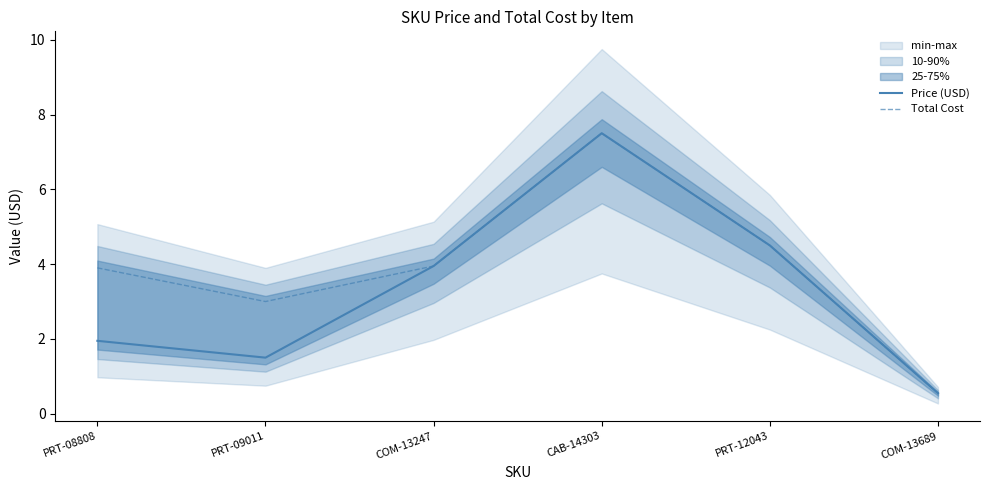

Which series has the widest spread of values?

Price (USD)